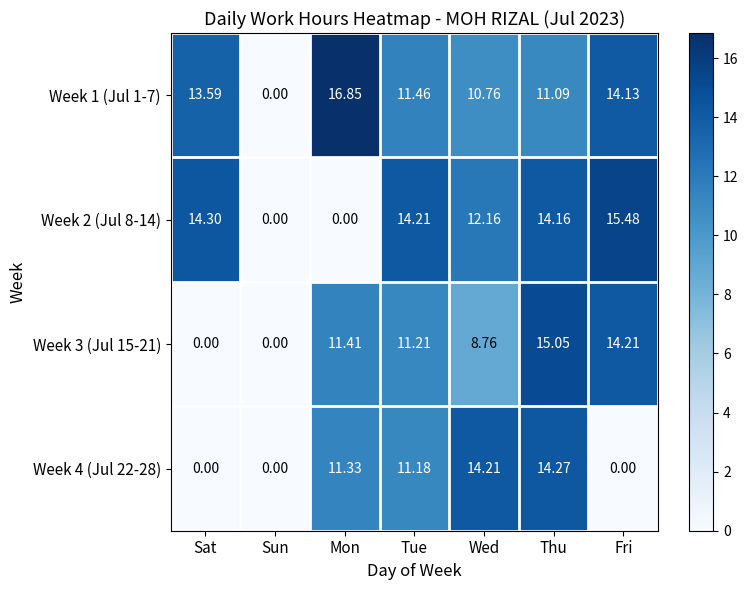

How many values in Week 2 (Jul 8-14) are above zero?

5